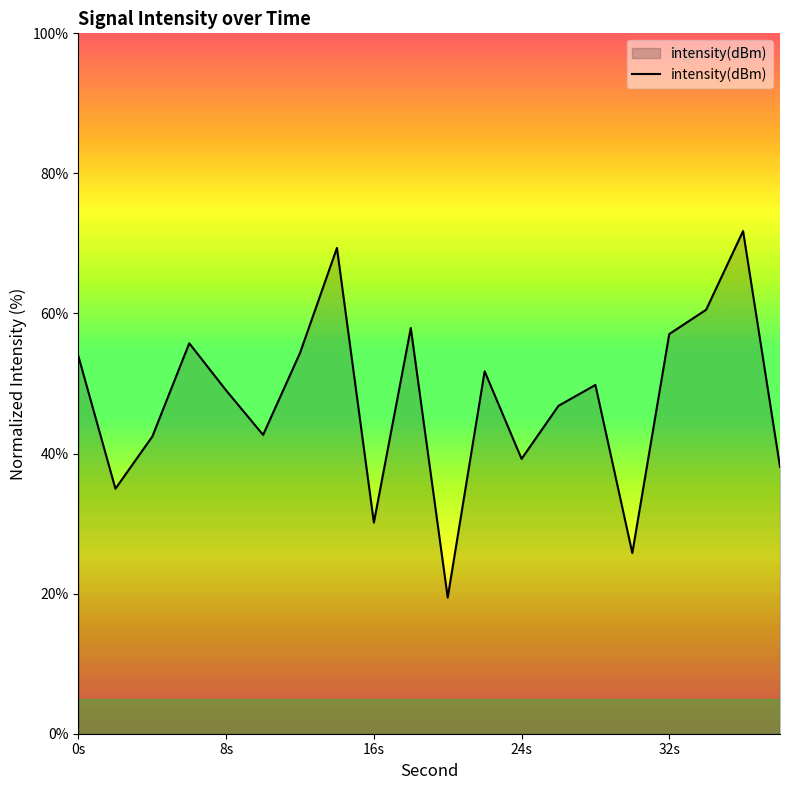

What is the sum of all values?

950.8